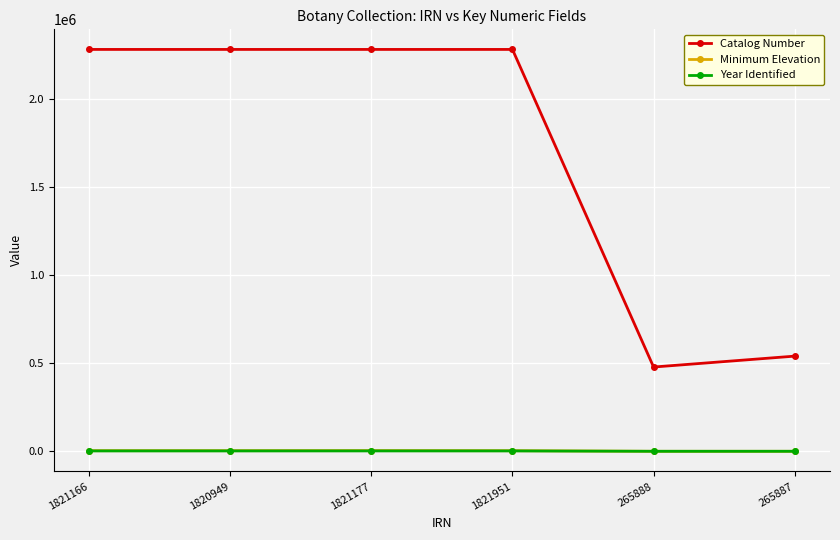

Which series changed the most between 1820949 and 265887?

Catalog Number